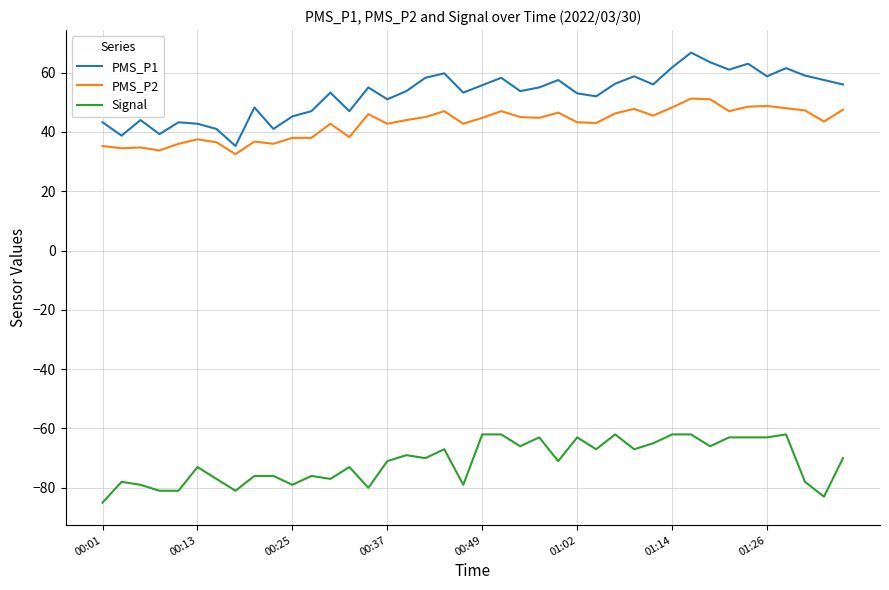

What is the minimum value for PMS_P2?

32.5